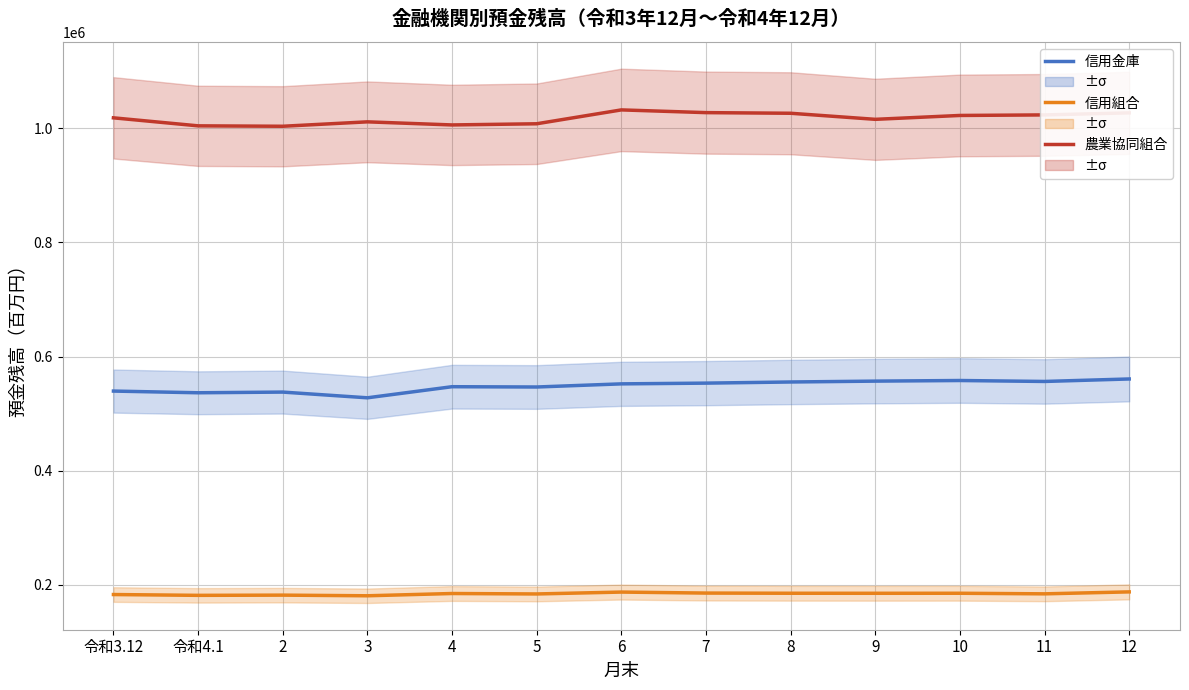

What is the difference between the second highest and second lowest values in the 農業協同組合 series?

23154